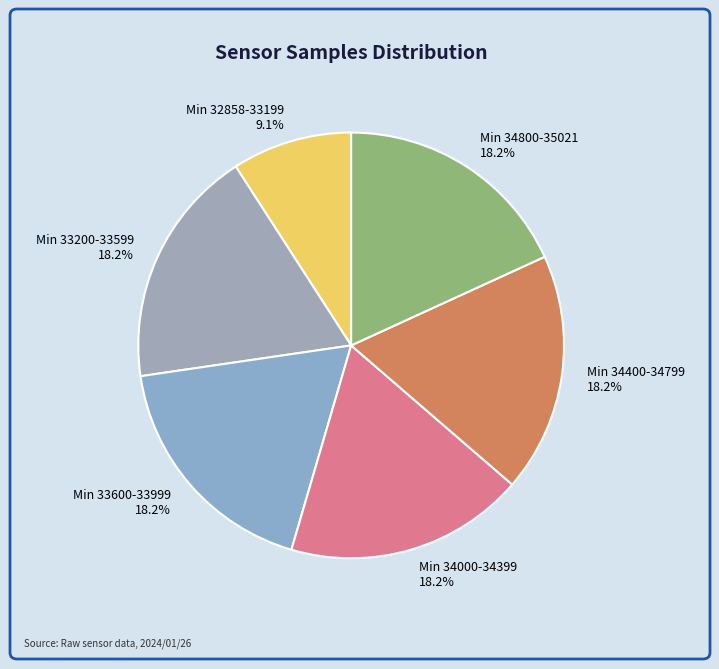

Which slice is the smallest?

Min 32858-33199